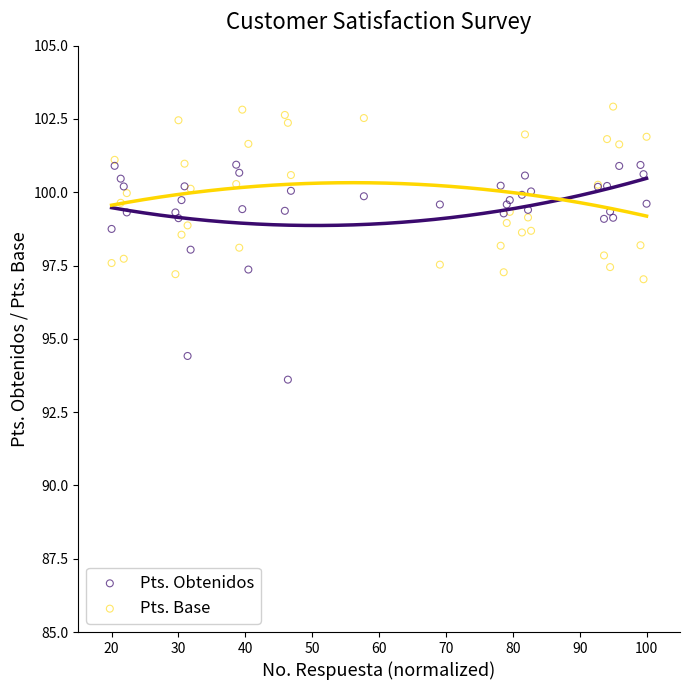

Which series contains the highest Y value?

Pts. Base